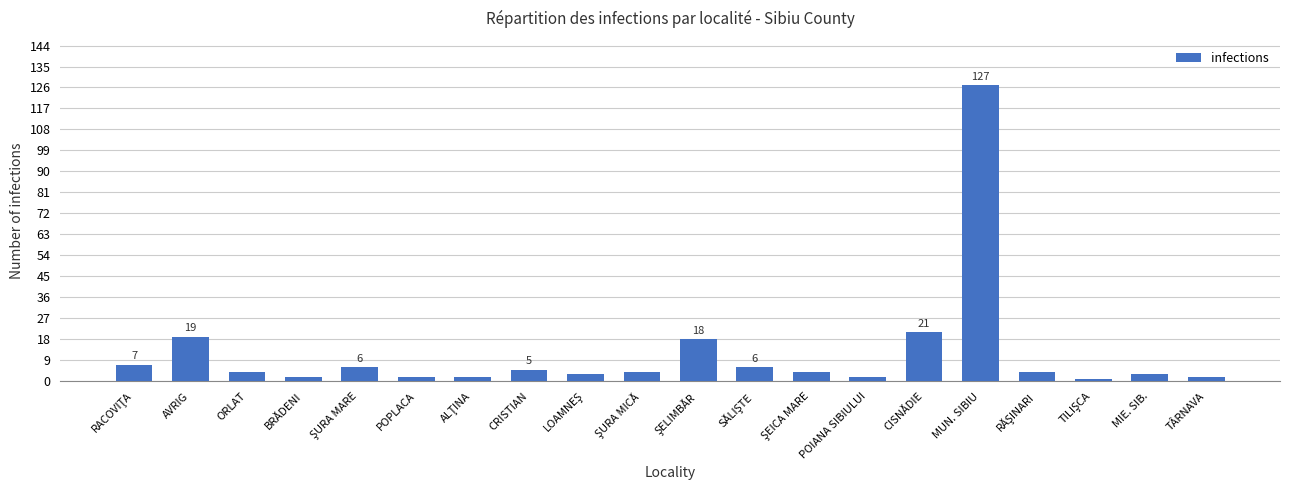

What is the difference between the second highest and minimum values?

20